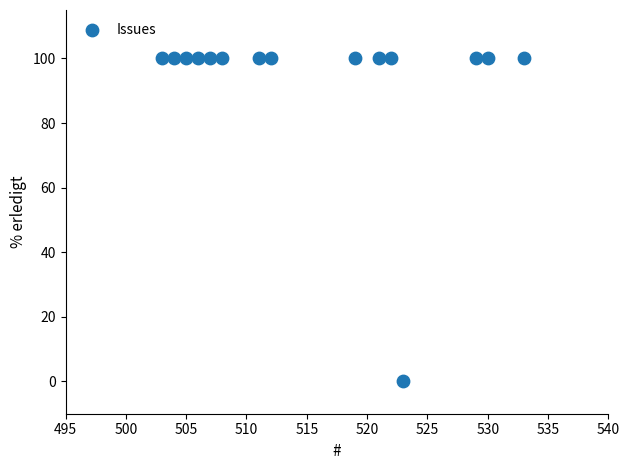

What is the range of Y values (max minus min)?

100